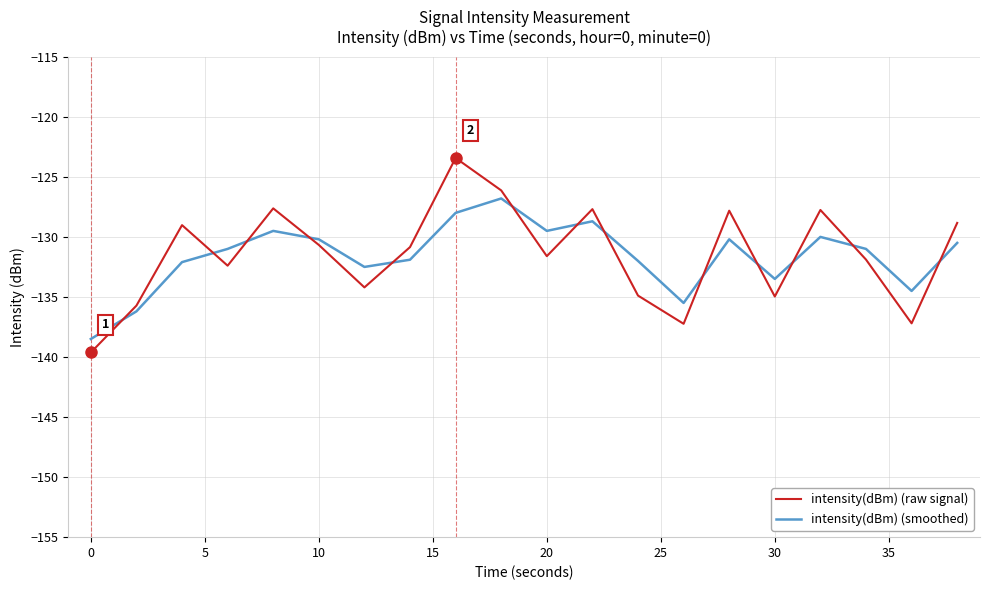

List the series in order of their peak value, highest first.

intensity(dBm) (raw signal), intensity(dBm) (smoothed)